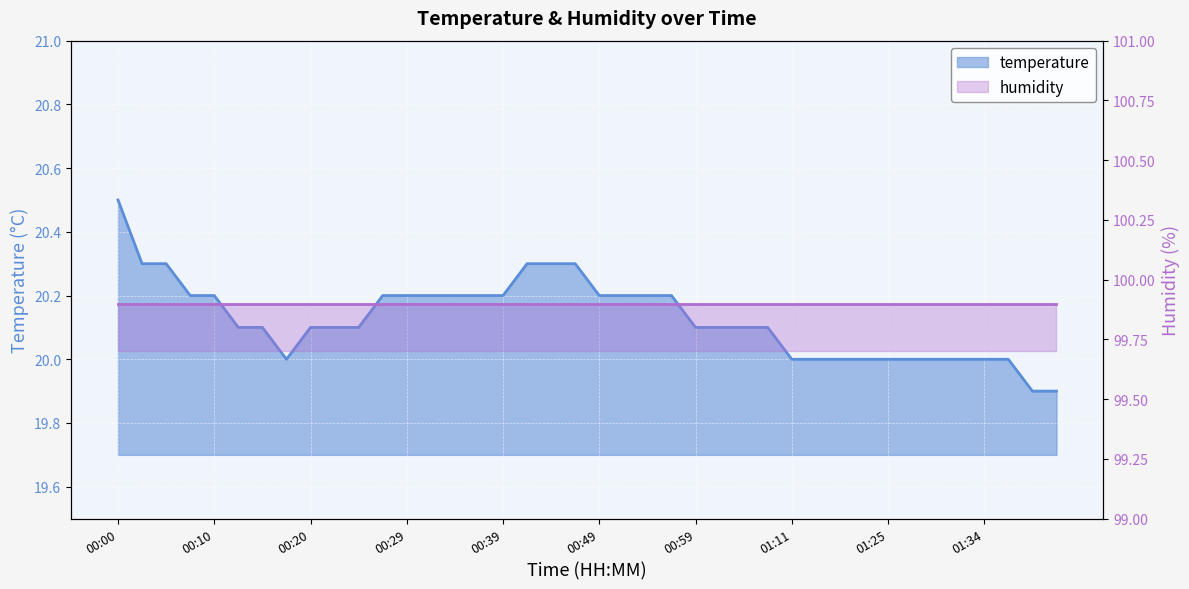

Is it true that the value at 01:16 is 20.0?

True